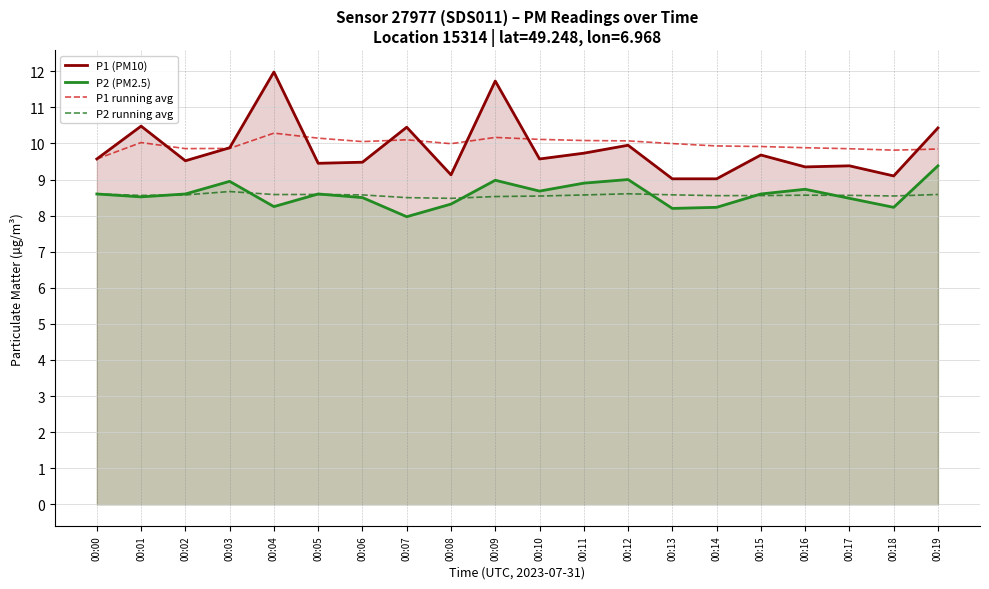

True or false: P2 running avg has more than 2 points higher than both neighbors.

True